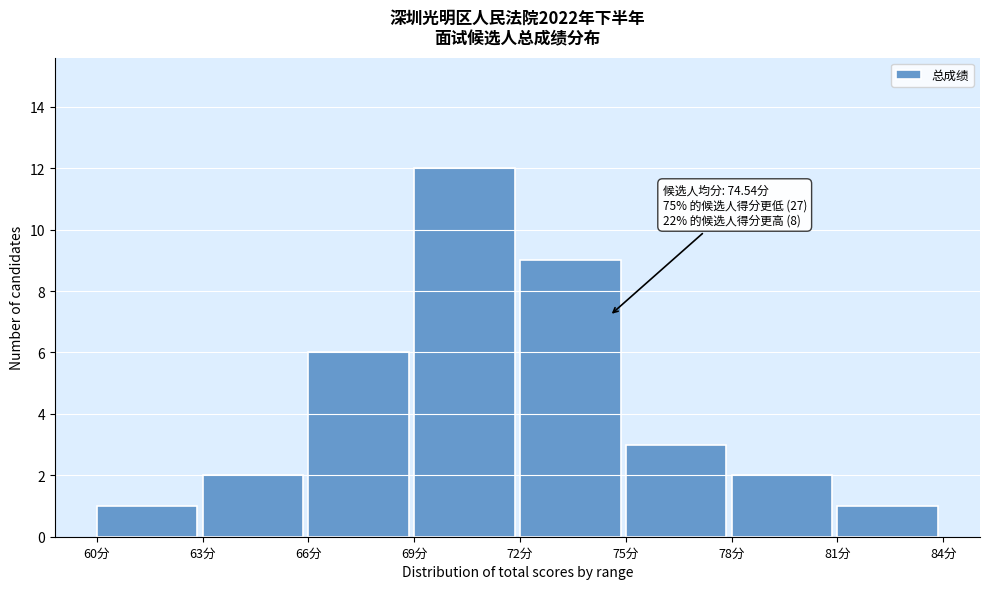

Which range on the x-axis has the tallest bar?

69 to 72